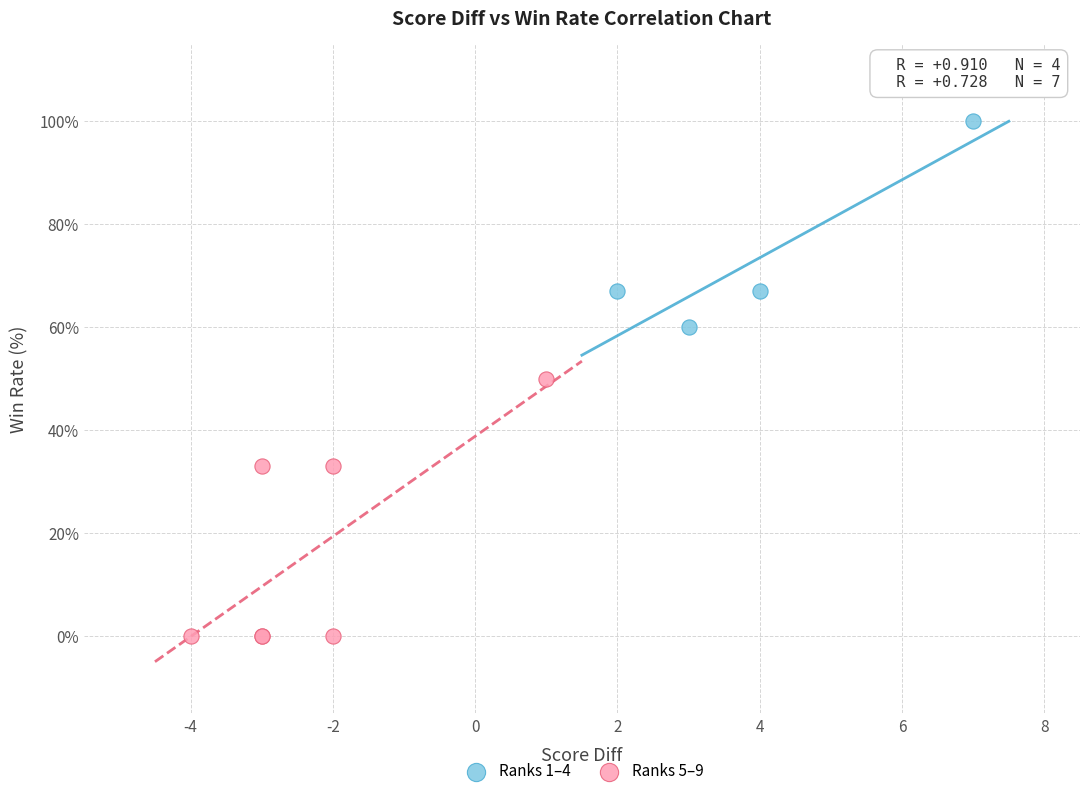

What are all the series names shown in the legend?

Ranks 1–4, Ranks 5–9